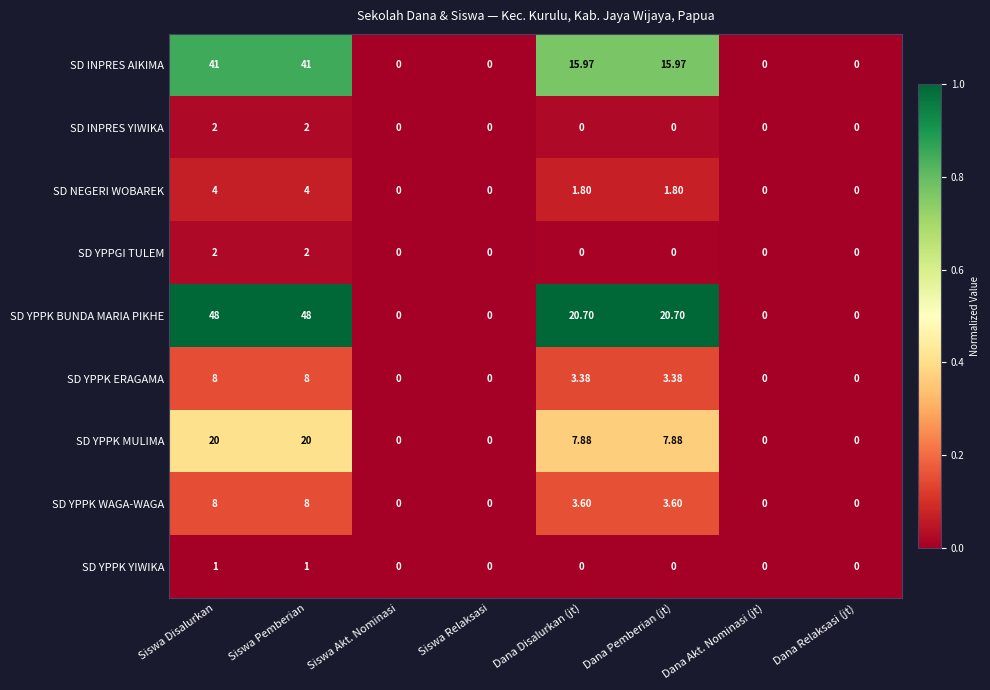

Where does the SD YPPK MULIMA series first go above 7?

Siswa Disalurkan